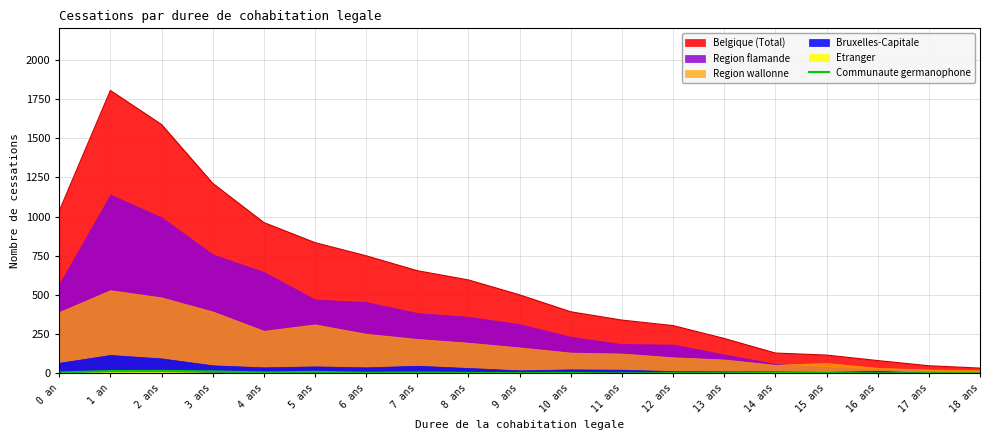

Reading right to left, list all the values displayed in this chart.

18 ans=0	17 ans=1	16 ans=1	15 ans=2	14 ans=3	13 ans=1	12 ans=2	11 ans=0	10 ans=3	9 ans=2	8 ans=3	7 ans=6	6 ans=4	5 ans=10	4 ans=6	3 ans=13	2 ans=16	1 an=15	0 an=6